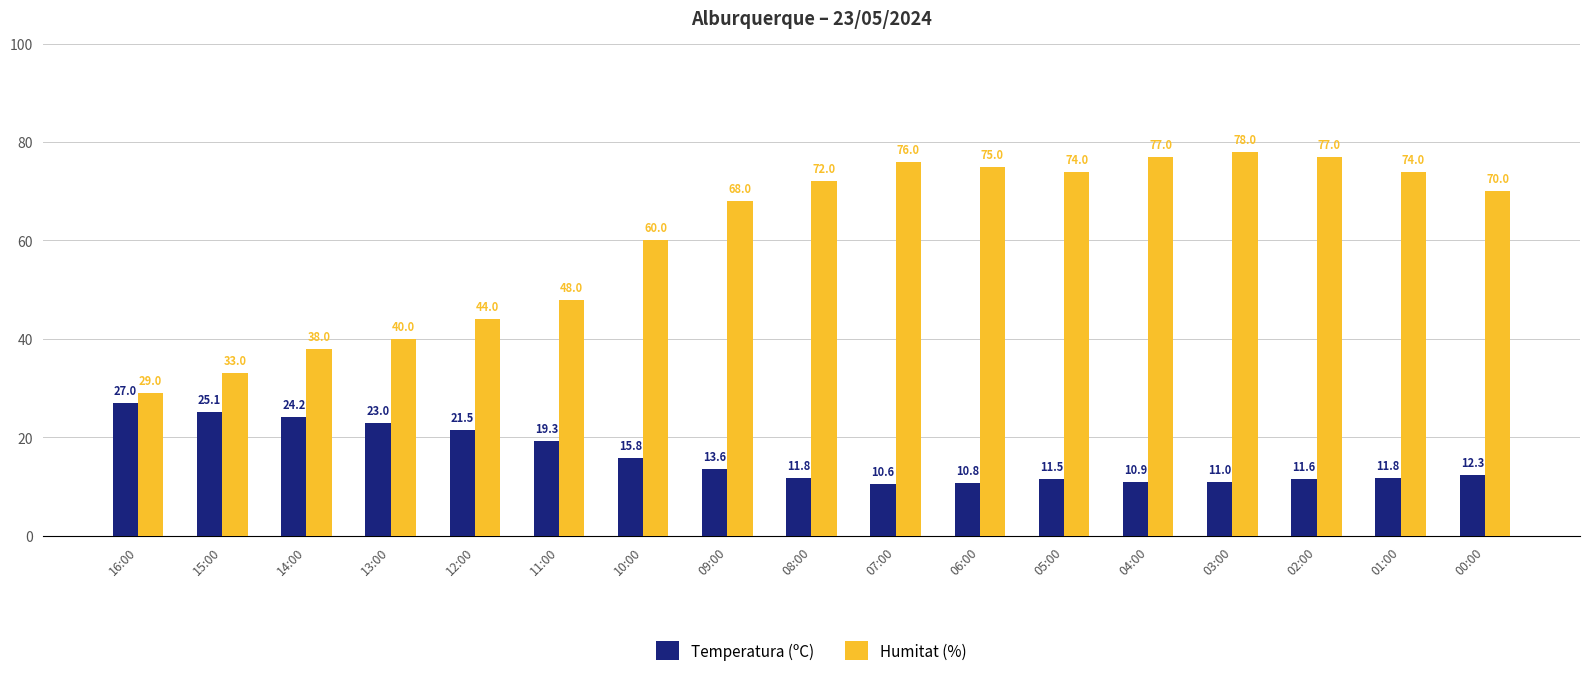

Reading left to right, what are all the values shown in this chart?

Temperatura (ºC): 16:00=27.0	15:00=25.1	14:00=24.2	13:00=23.0	12:00=21.5	11:00=19.3	10:00=15.8	09:00=13.6	08:00=11.8	07:00=10.6	06:00=10.8	05:00=11.5	04:00=10.9	03:00=11.0	02:00=11.6	01:00=11.8	00:00=12.3
Humitat (%): 16:00=29.0	15:00=33.0	14:00=38.0	13:00=40.0	12:00=44.0	11:00=48.0	10:00=60.0	09:00=68.0	08:00=72.0	07:00=76.0	06:00=75.0	05:00=74.0	04:00=77.0	03:00=78.0	02:00=77.0	01:00=74.0	00:00=70.0